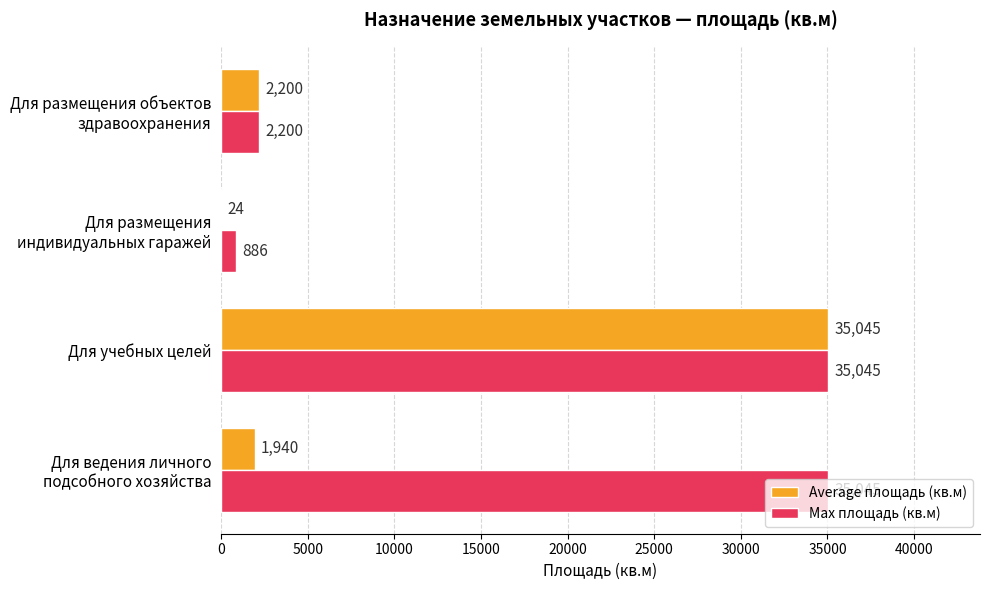

Which series has the largest total across all categories?

Max площадь (кв.м)